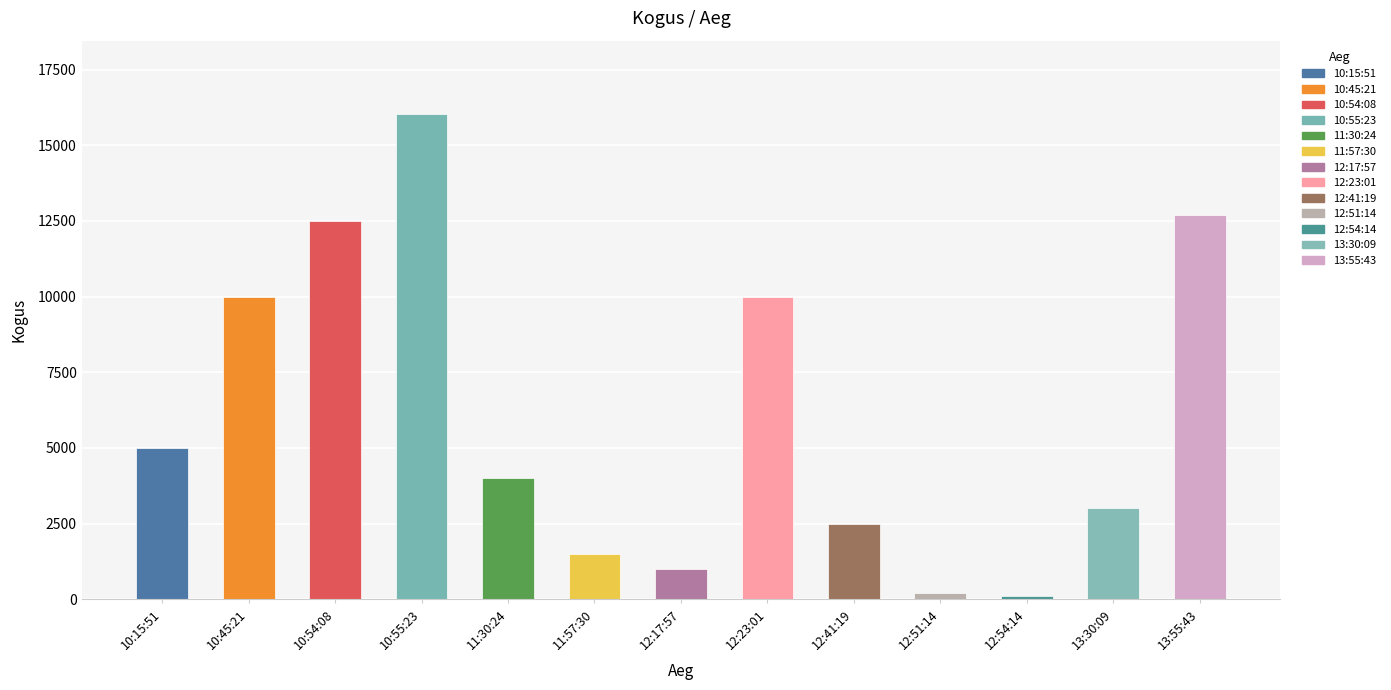

What is the label of the 3rd bar from the right?

12:54:14